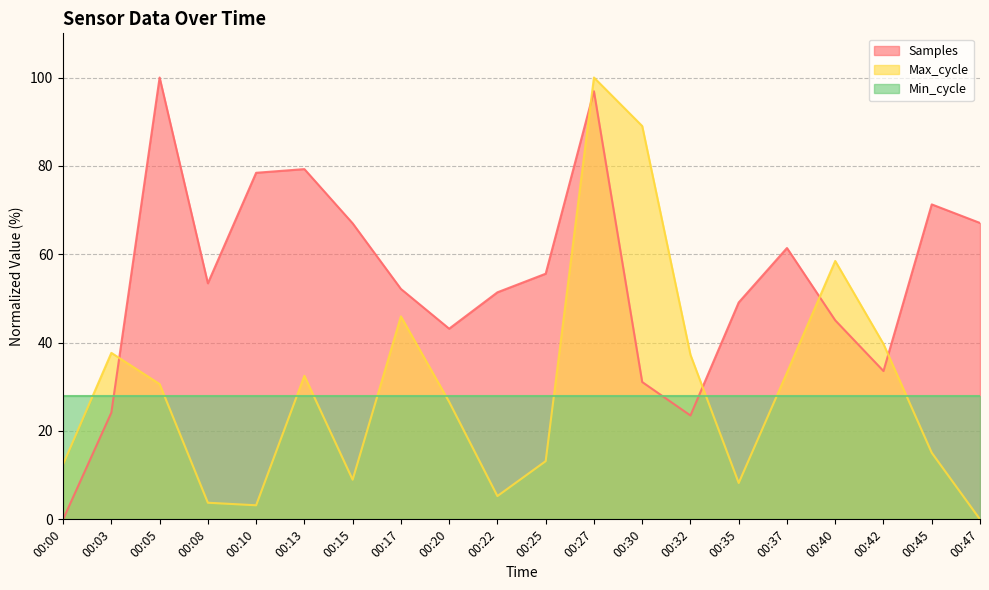

What is the total value across all series at 00:08?

85.2